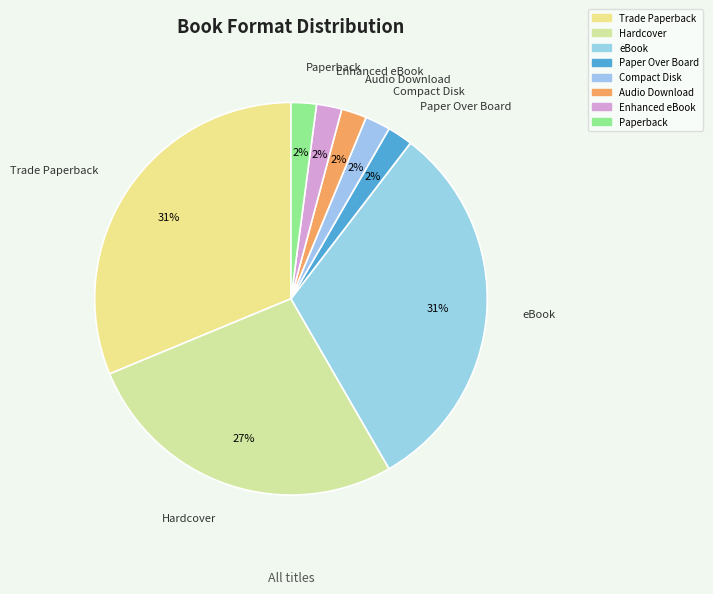

How many slices are in this pie chart?

8